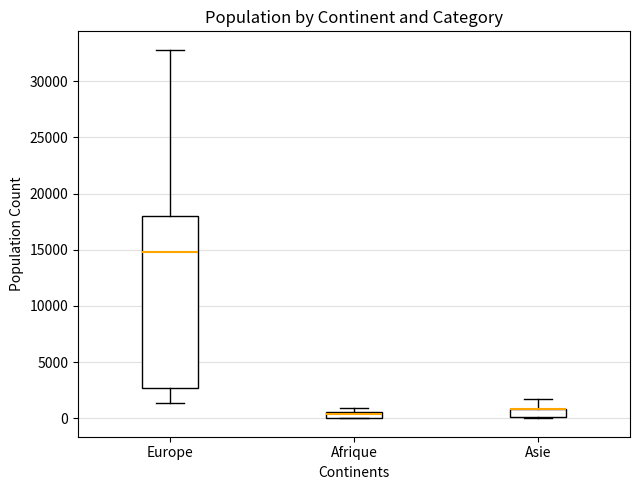

Where does the median line of the box for Europe sit on the y-axis? The values are not printed on the chart, so give them approximately, as read against the axis.

15000